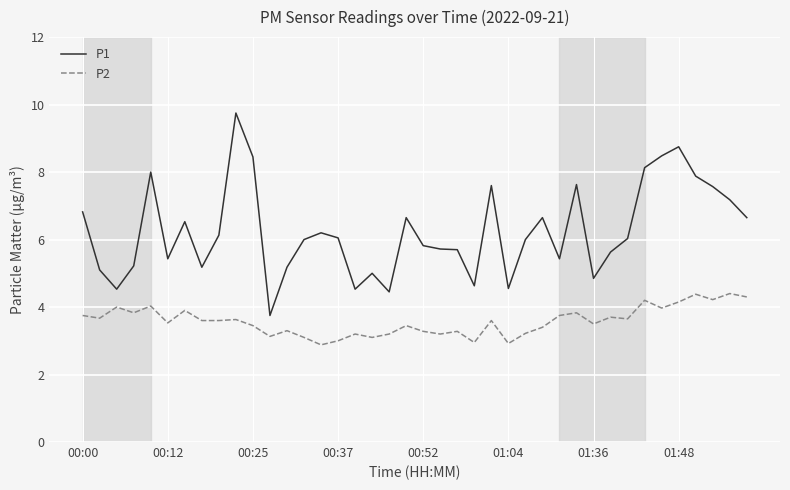

Rank the series by their maximum value, from highest to lowest.

P1, P2